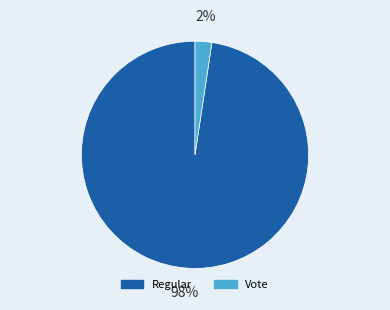

Which has a higher value, Regular or Vote?

Regular